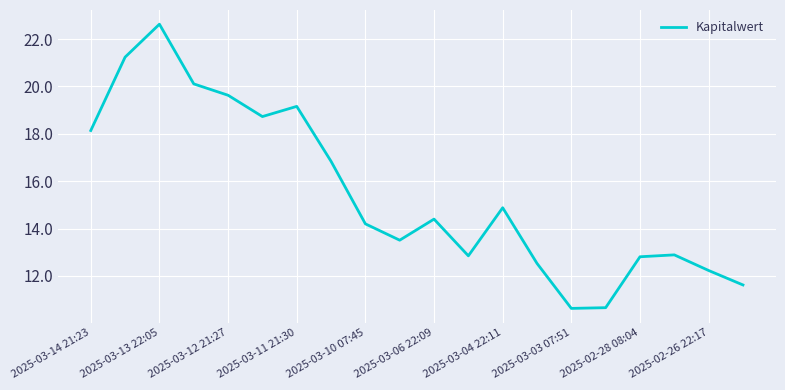

What is the smallest value displayed?

10.6